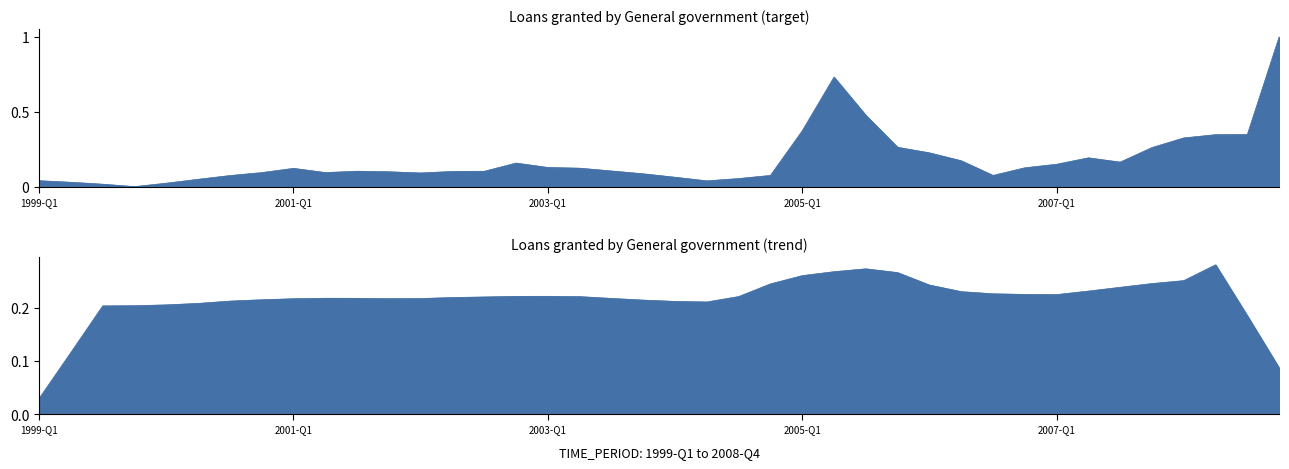

What is the label of the 7th point from the left?

2000-Q3